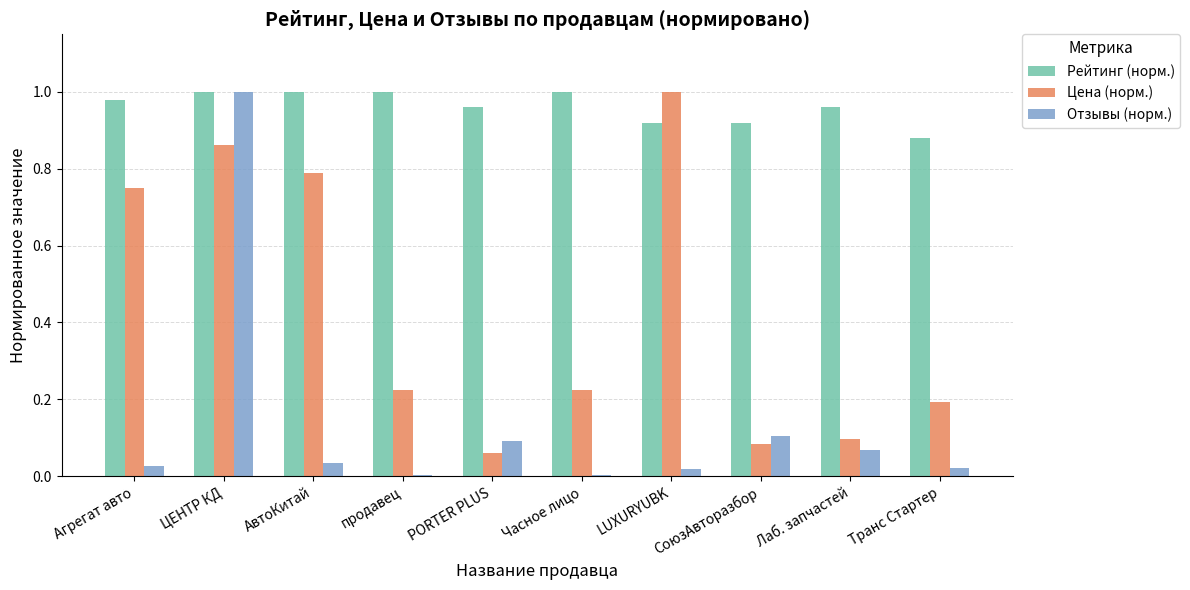

Which category has the highest value in the Отзывы (норм.) series?

ЦЕНТР КД